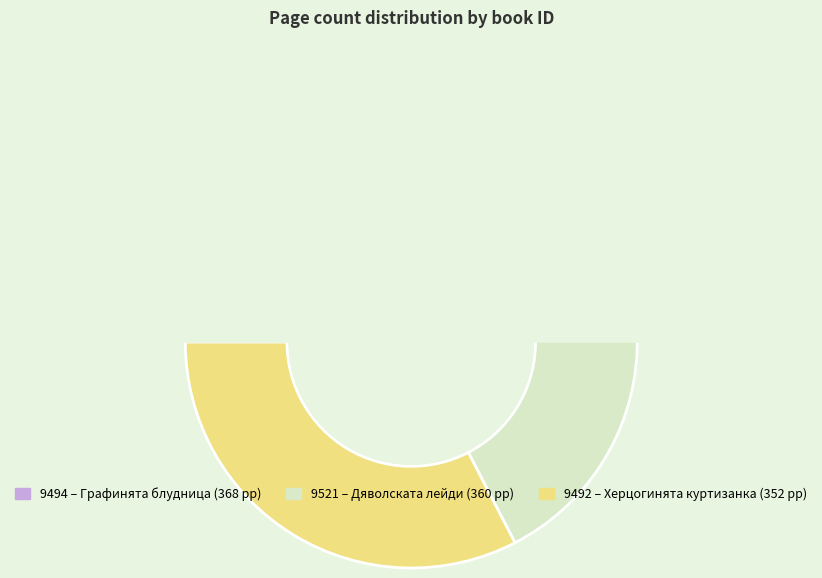

Rank the categories by value from highest to lowest.

9494, 9521, 9492